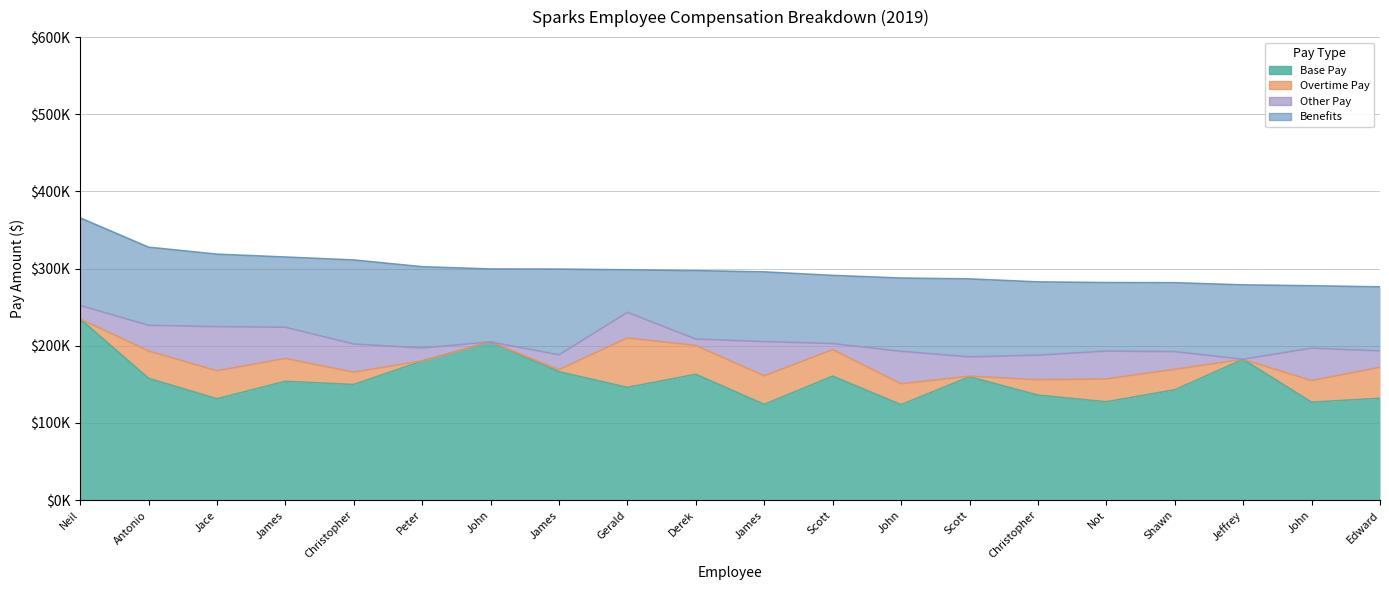

What is the label of the 17th point from the left?

Shawn W McEvers